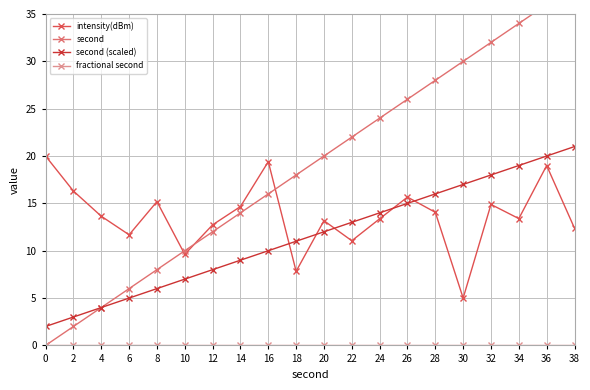

True or false: second and second (scaled) intersect in this chart.

False